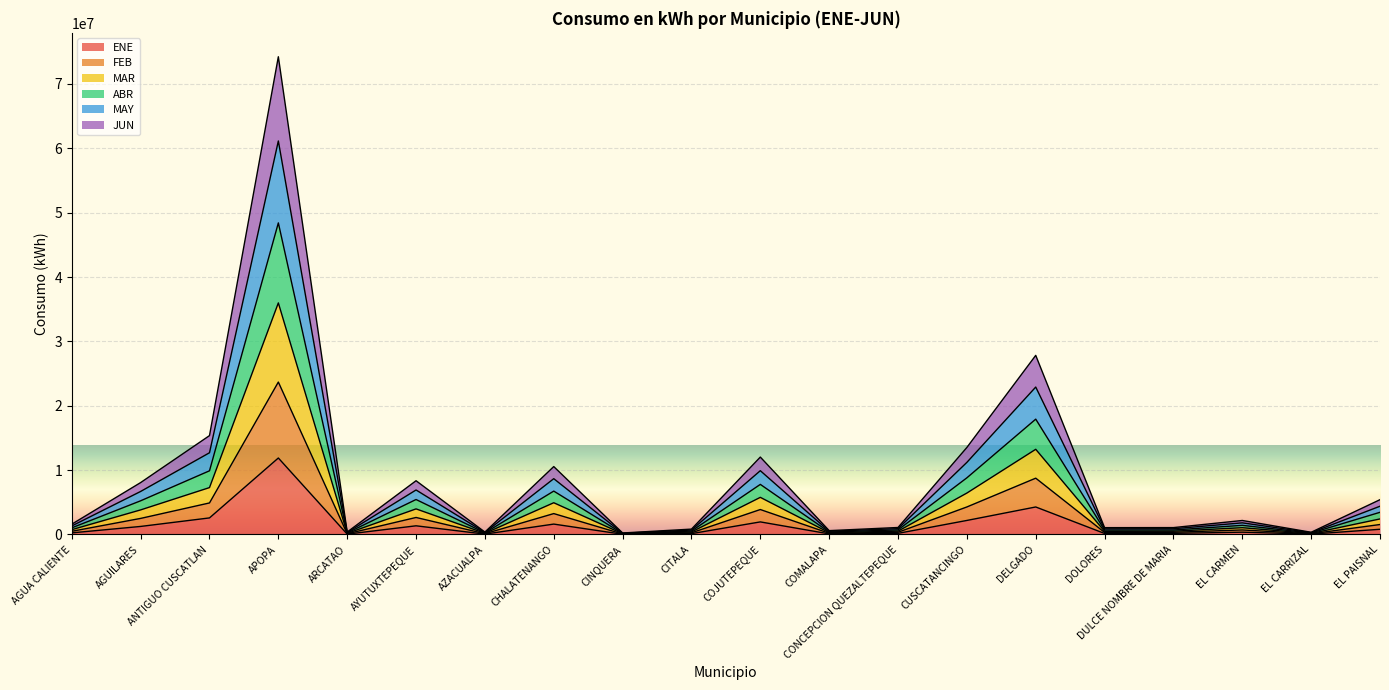

Count the number of categories in the chart.

20